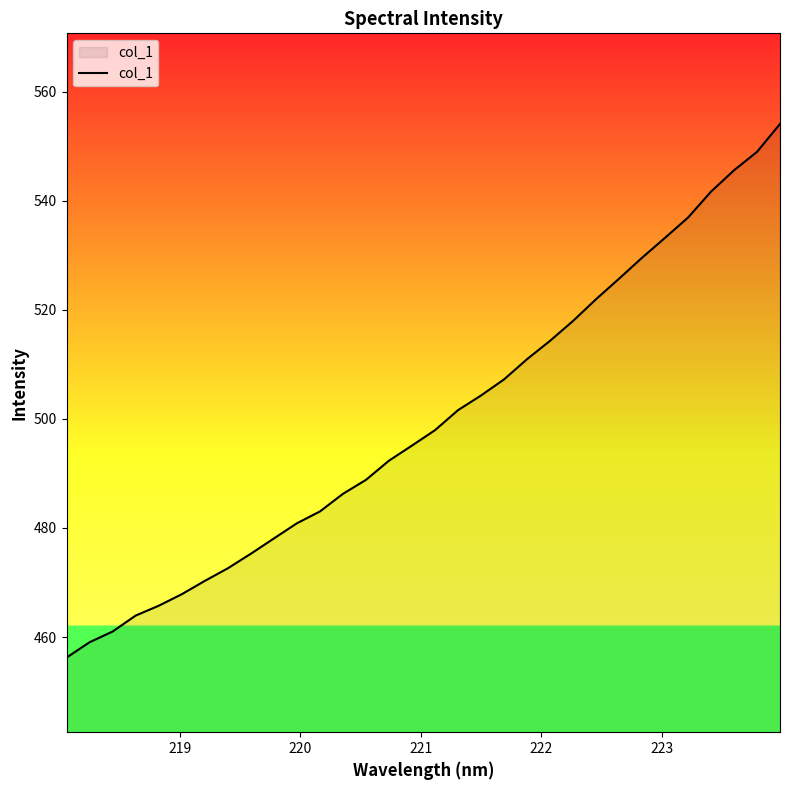

What is the greatest value displayed?

554.1